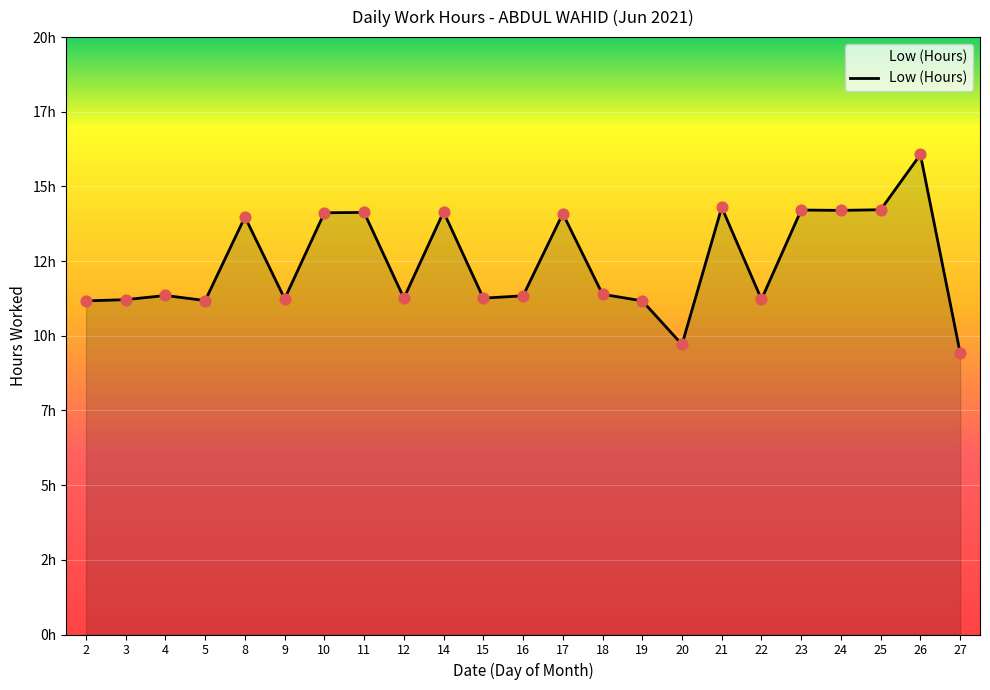

What is the ratio of the value at 4 to the value at 10?

0.8